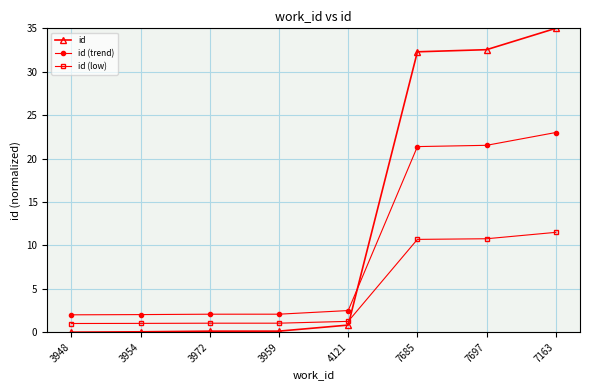

At which category is the sum across all series the highest?

7163